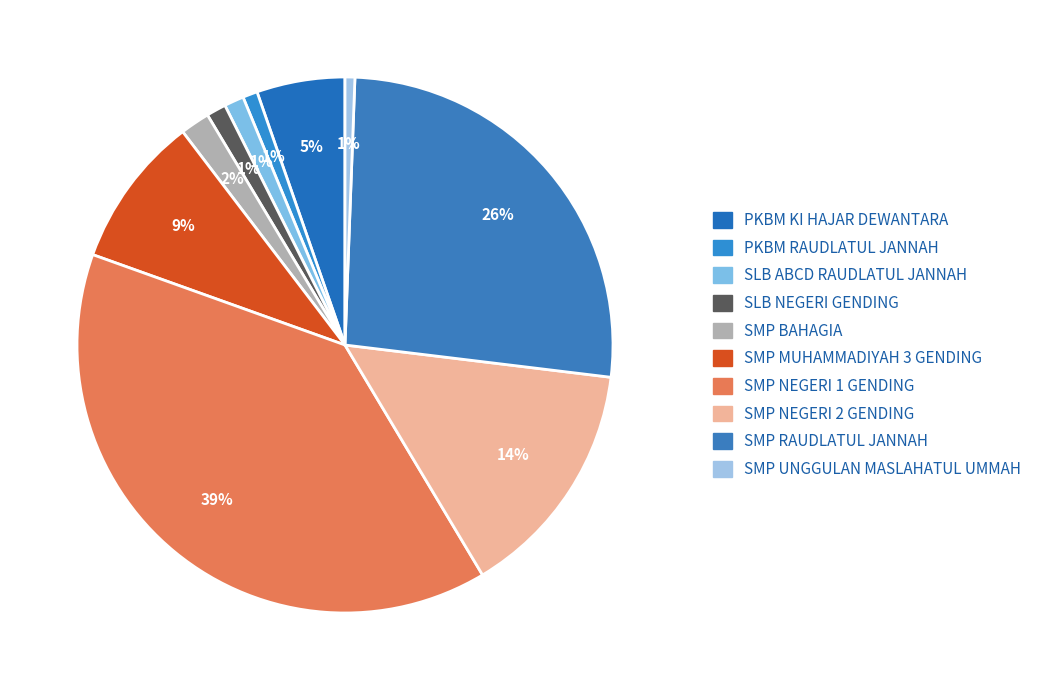

What percentage do SMP NEGERI 2 GENDING and SMP NEGERI 1 GENDING together represent?

53.6%